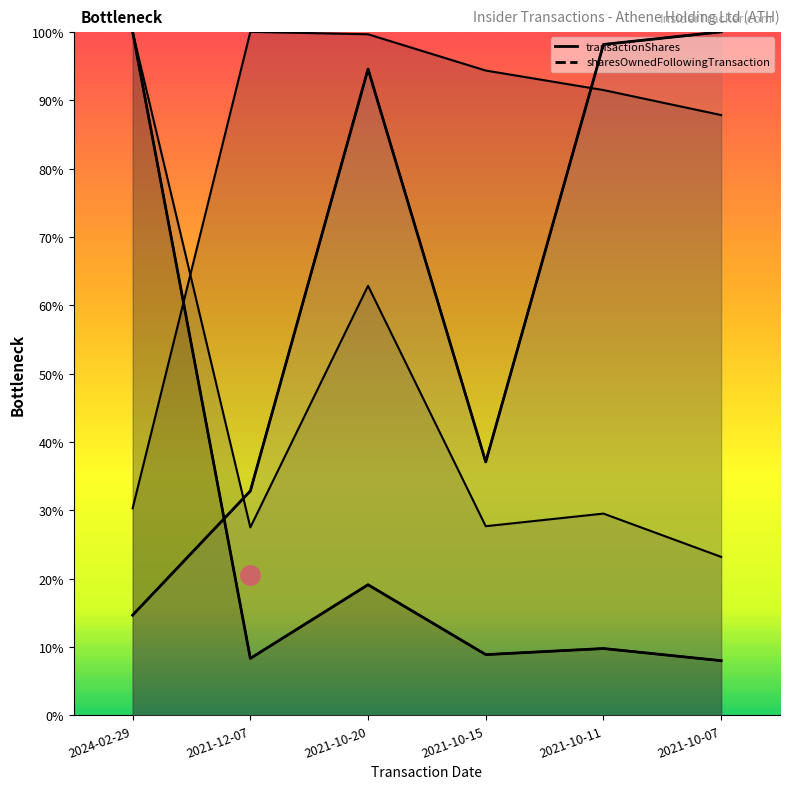

At how many categories does at least one series exceed 440478?

4